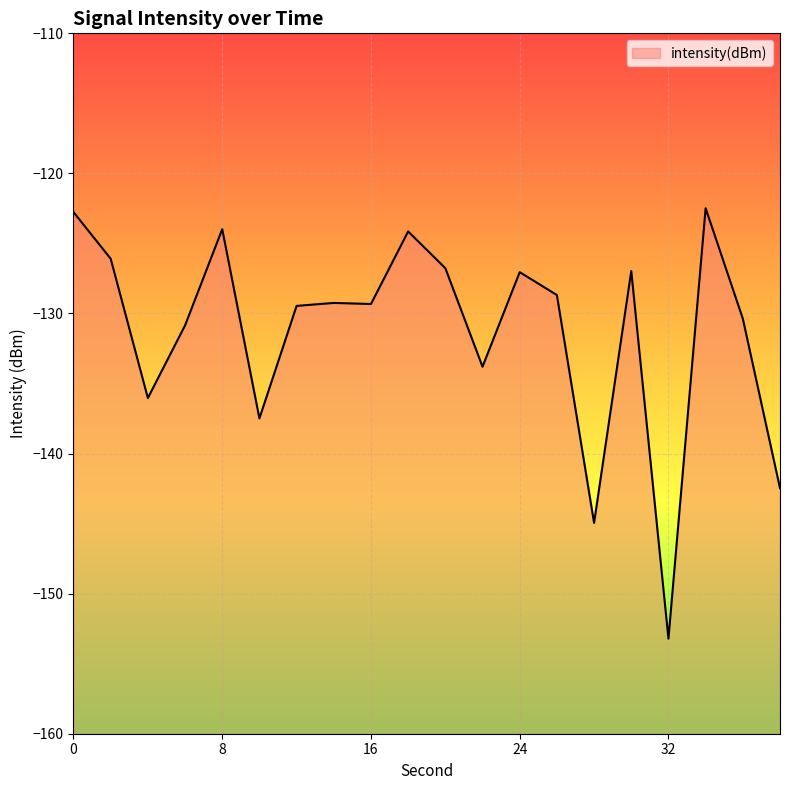

Rank the categories by value from highest to lowest.

34, 0, 8, 18, 2, 20, 30, 24, 26, 14, 16, 12, 36, 6, 22, 4, 10, 38, 28, 32